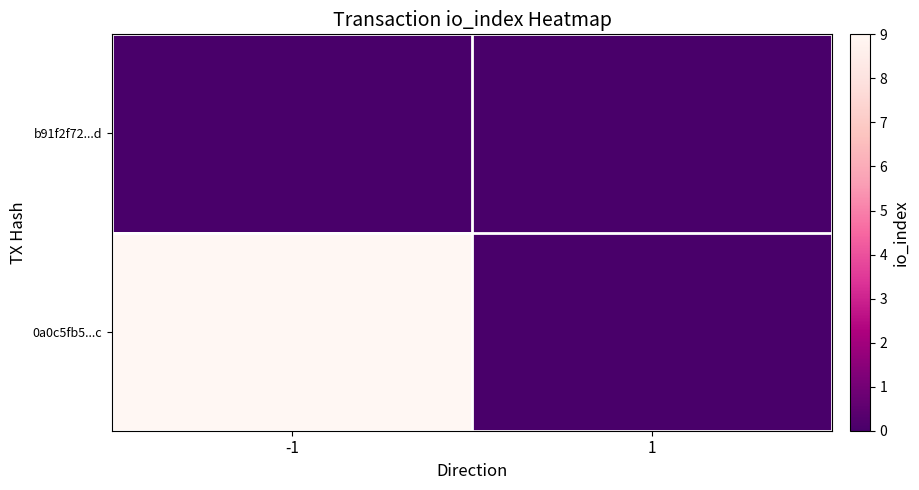

List the series in order of their peak value, lowest first.

b91f2f72...d, 0a0c5fb5...c